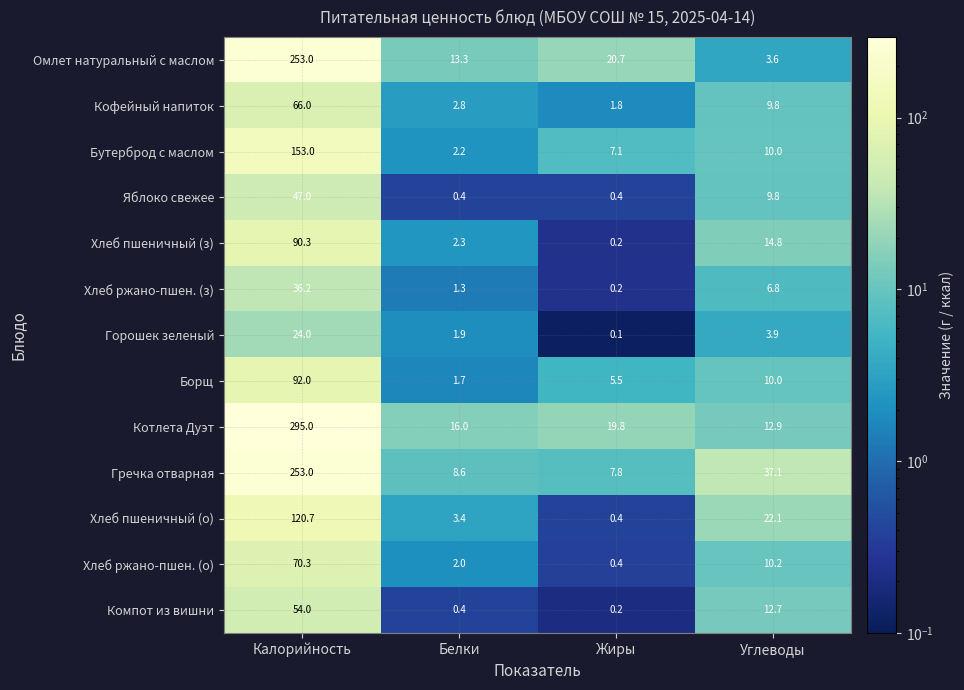

At which category is the sum across all series the highest?

Калорийность